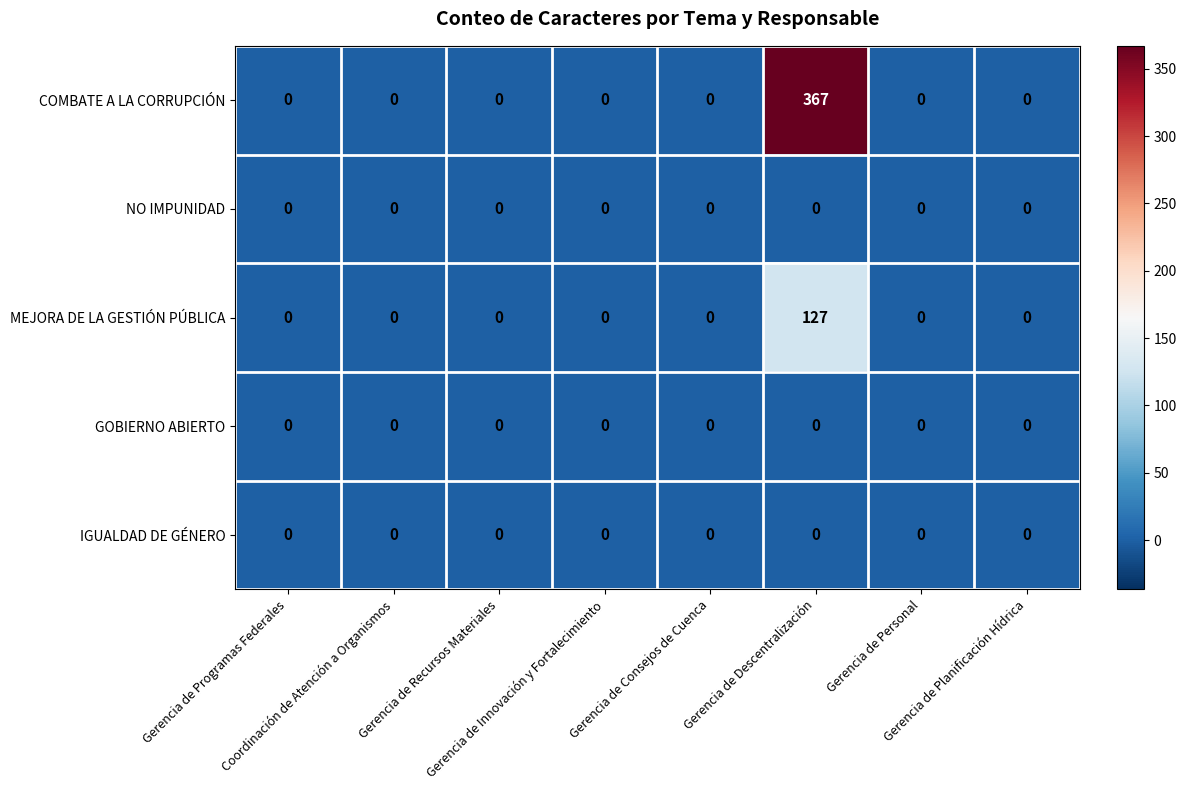

Which series has the largest total across all categories?

COMBATE A LA CORRUPCIÓN